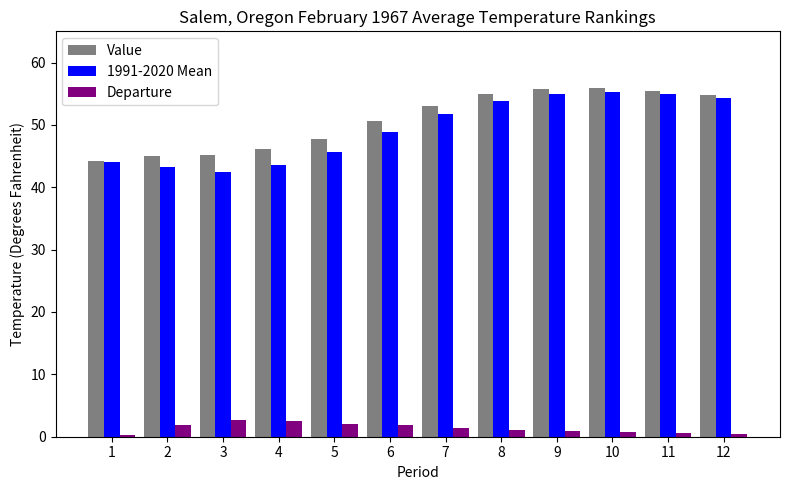

What is the value of the Departure bar at the 7th from the left?

1.4